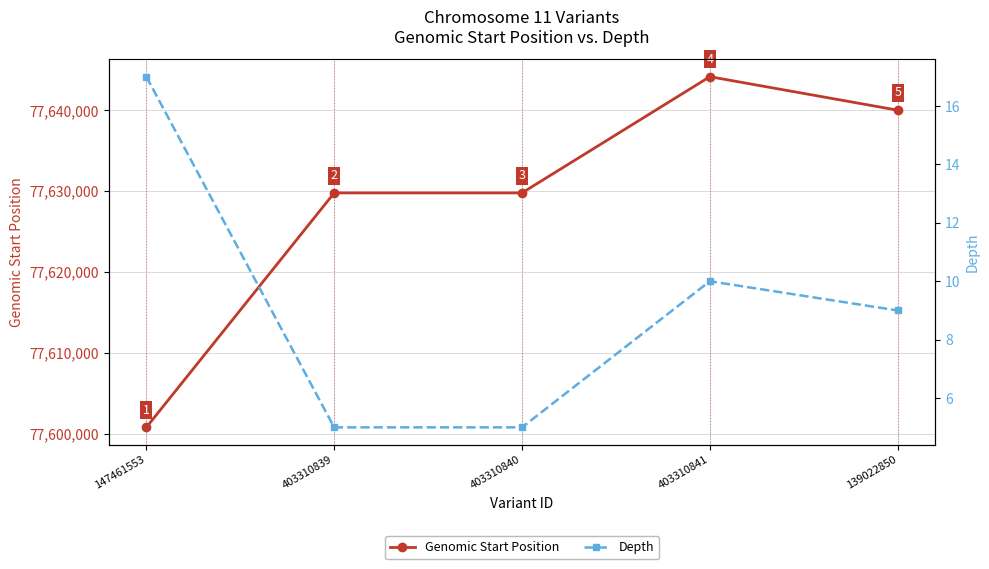

Where is the first local maximum for Genomic Start Position?

403310841